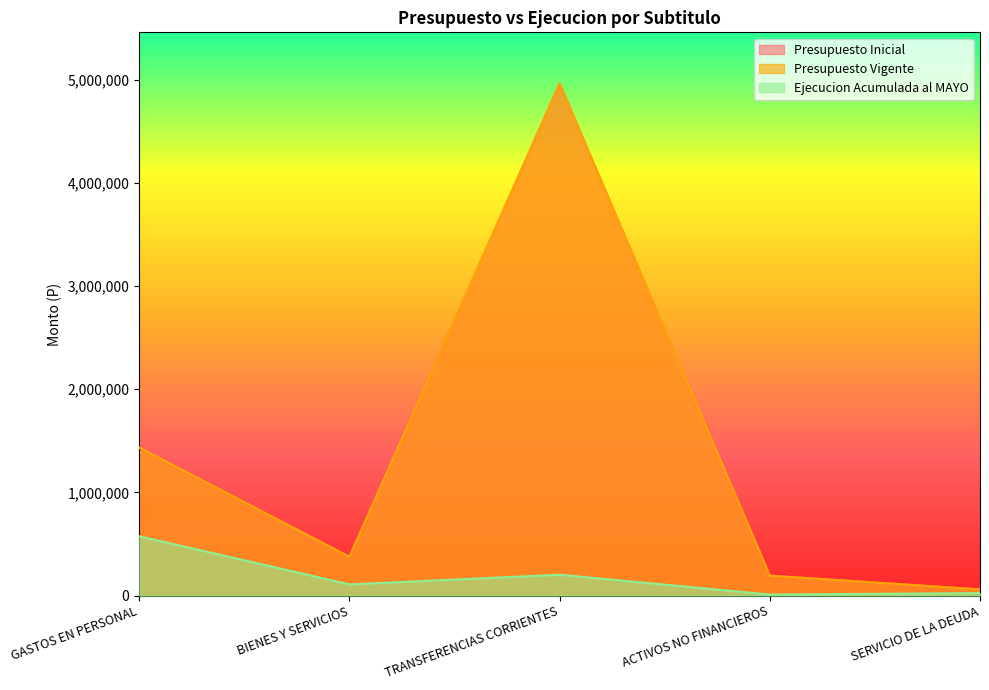

Which has a higher value, ACTIVOS NO FINANCIEROS or TRANSFERENCIAS CORRIENTES?

TRANSFERENCIAS CORRIENTES